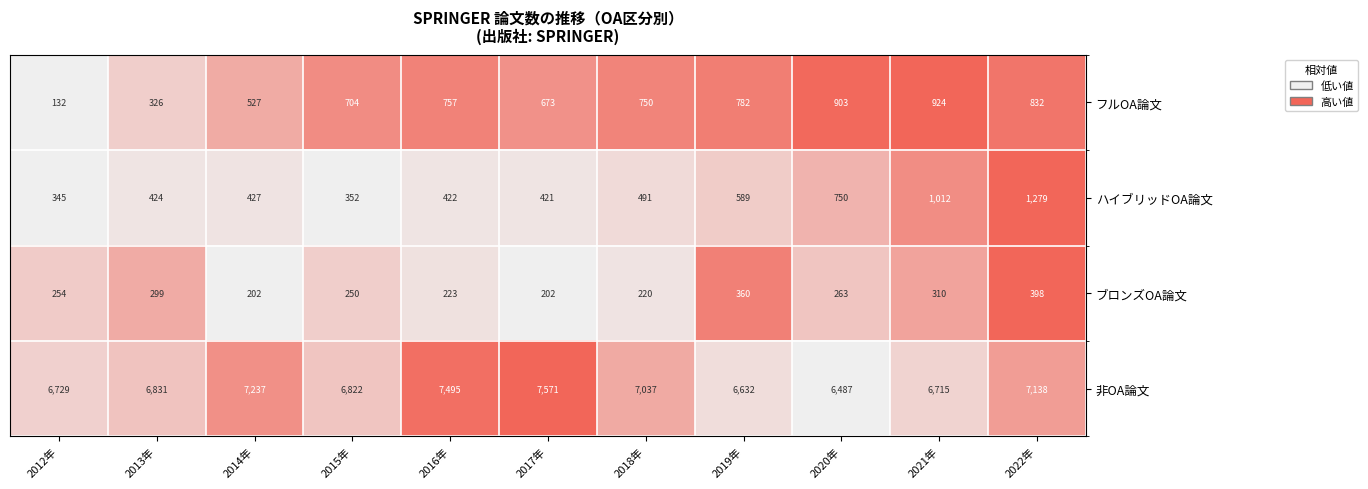

How many data points in 非OA論文 are less than 6831?

5